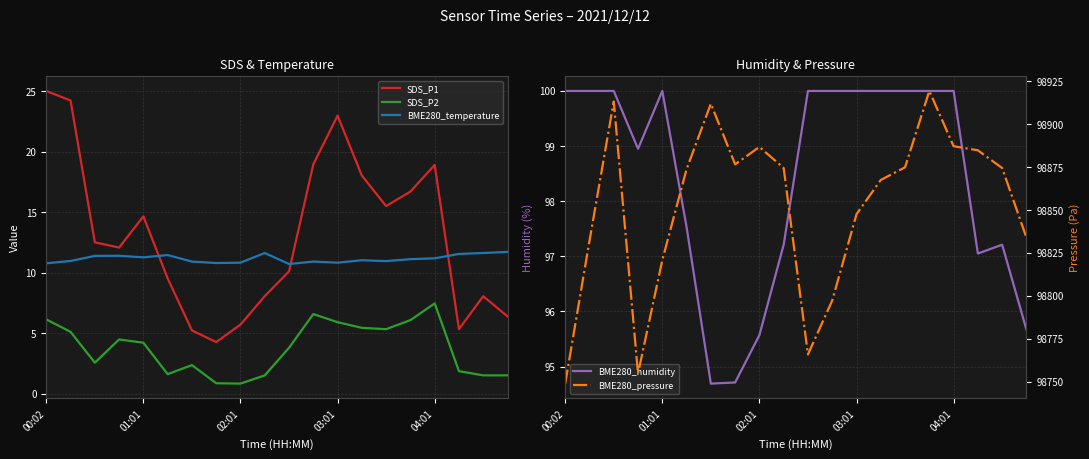

True or false: SDS_P1 and BME280_pressure intersect in this chart.

False